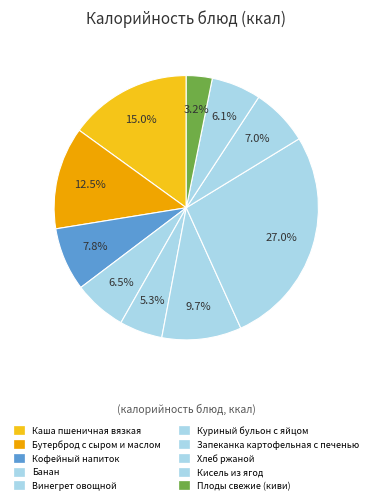

Which has a higher value, Хлеб ржаной or Каша пшеничная вязкая?

Каша пшеничная вязкая